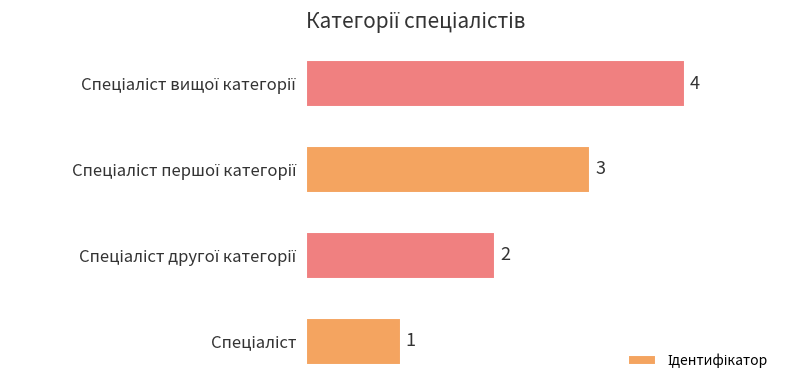

What is the sum of all values?

10